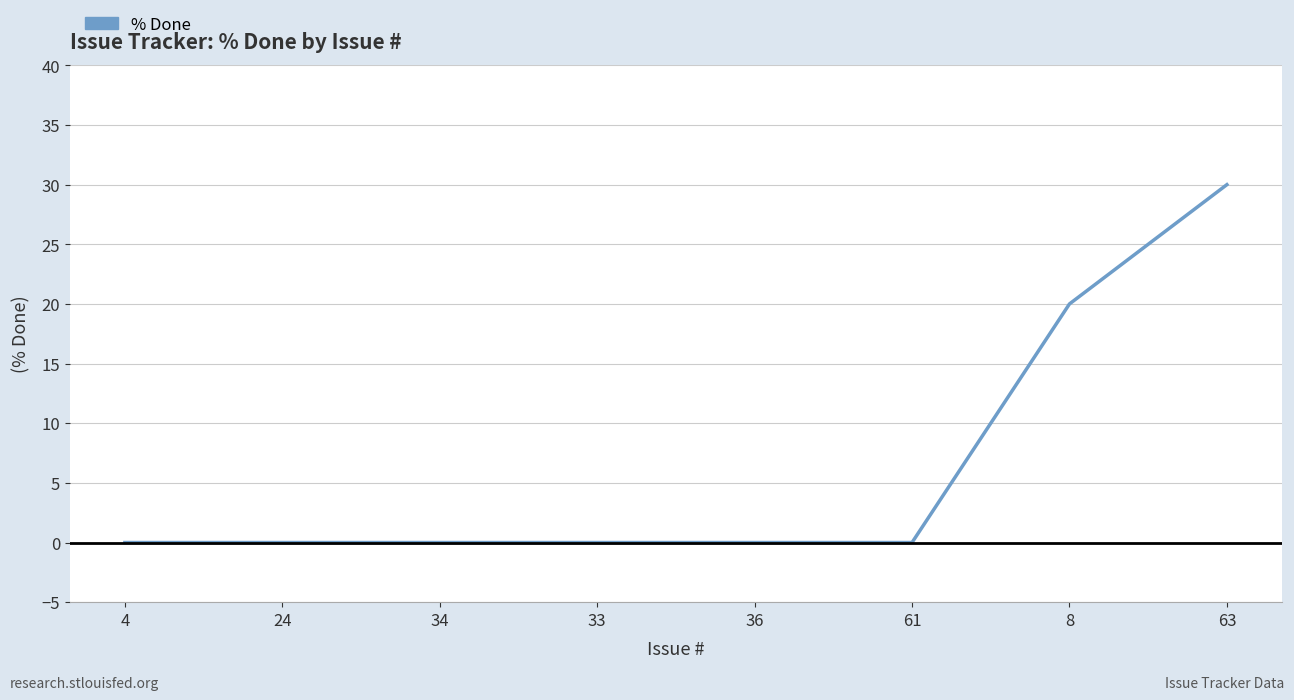

The value at 4 is 0. True or false?

True